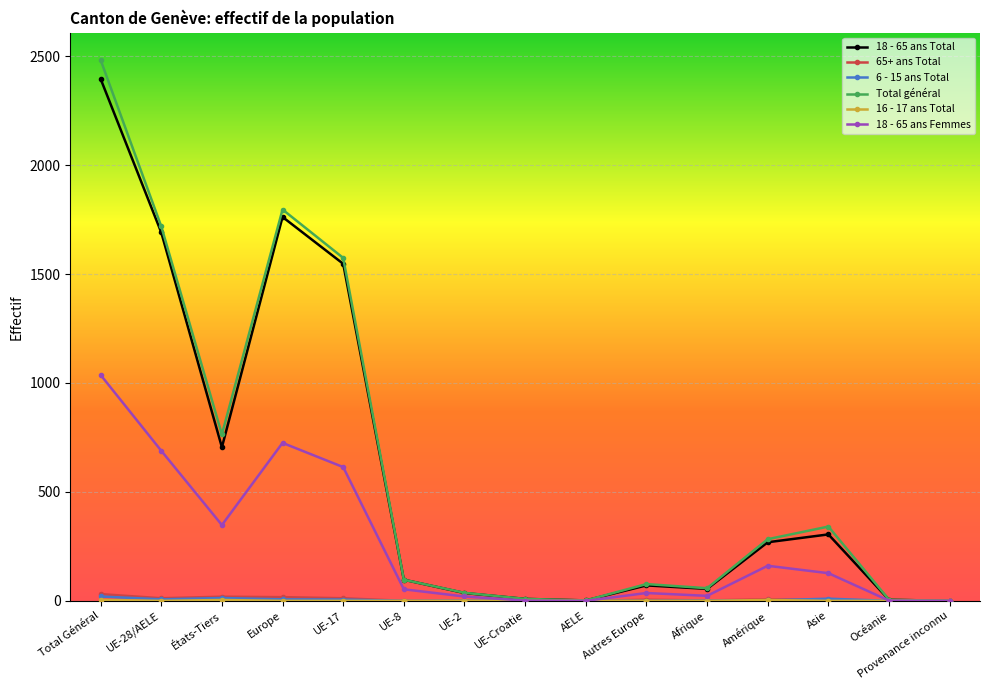

What is the label of the 12th point from the right?

Europe